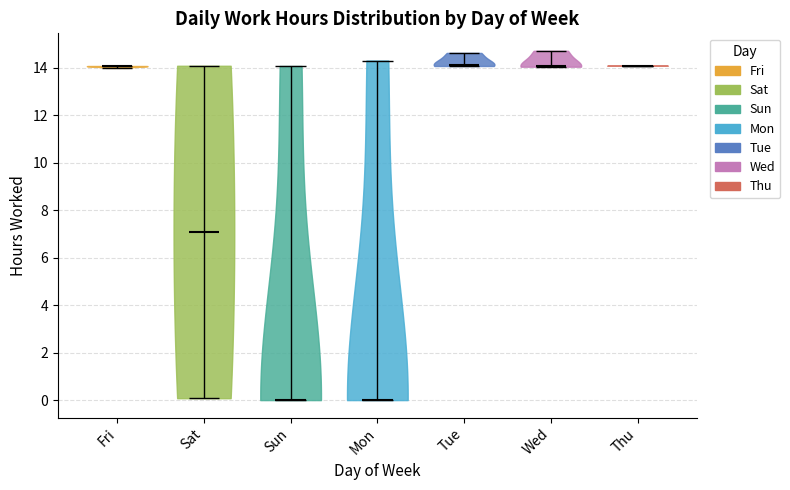

What is the highest point the violin for Wed reaches on the y-axis? The values are not printed on the chart, so give them approximately, as read against the axis.

14.8